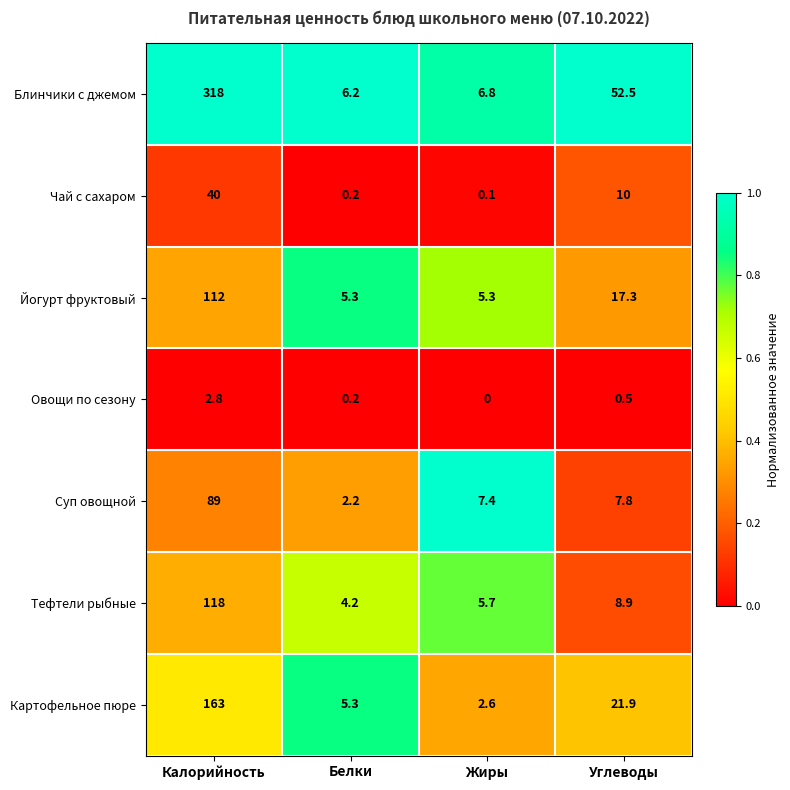

List the series in order of their peak value, lowest first.

Овощи по сезону, Чай с сахаром, Суп овощной, Йогурт фруктовый, Тефтели рыбные, Картофельное пюре, Блинчики с джемом